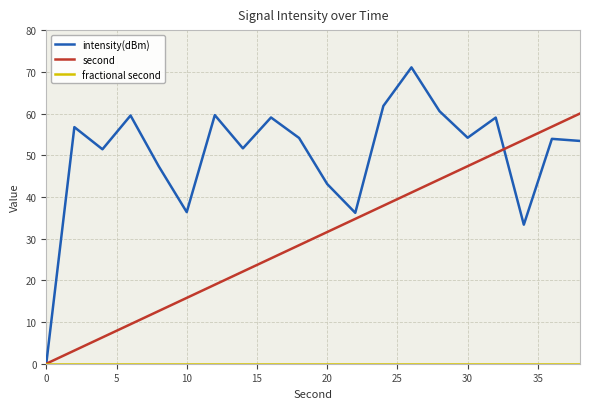

Which series has the widest spread of values?

intensity(dBm)